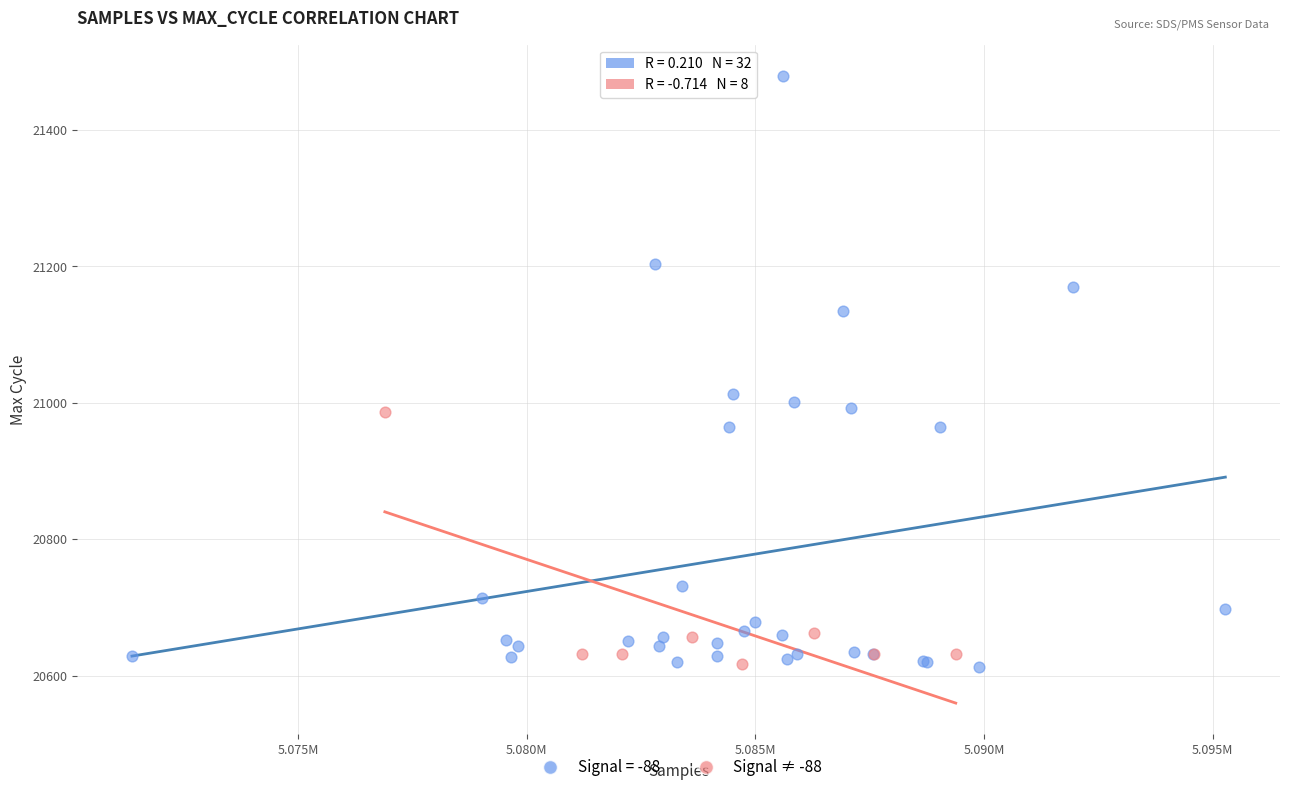

Which series contains the highest Y value?

Signal = -88